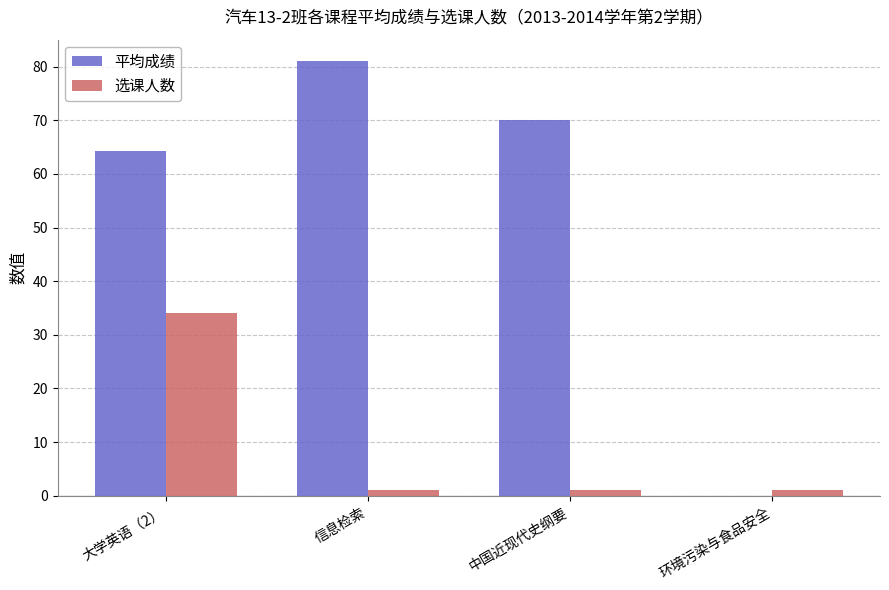

Is the value of 选课人数 at 信息检索 greater than the value of 平均成绩 at 中国近现代史纲要?

No